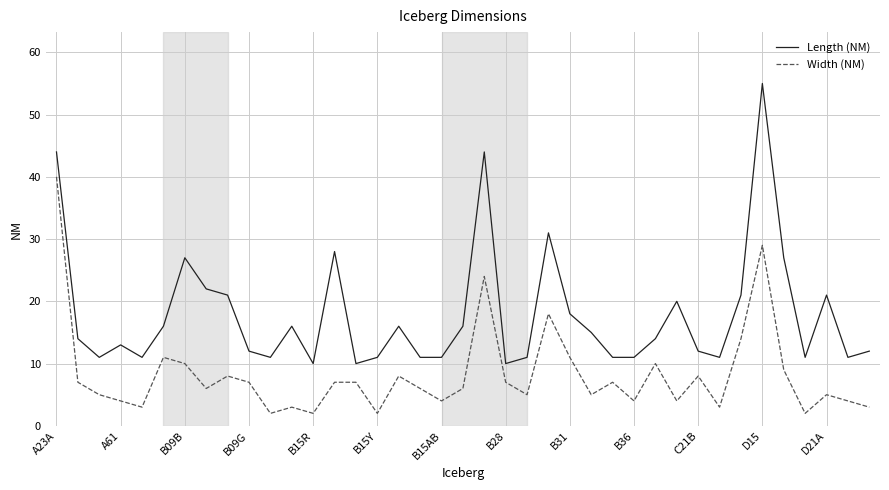

Rank the series by their maximum value, from highest to lowest.

Length (NM), Width (NM)